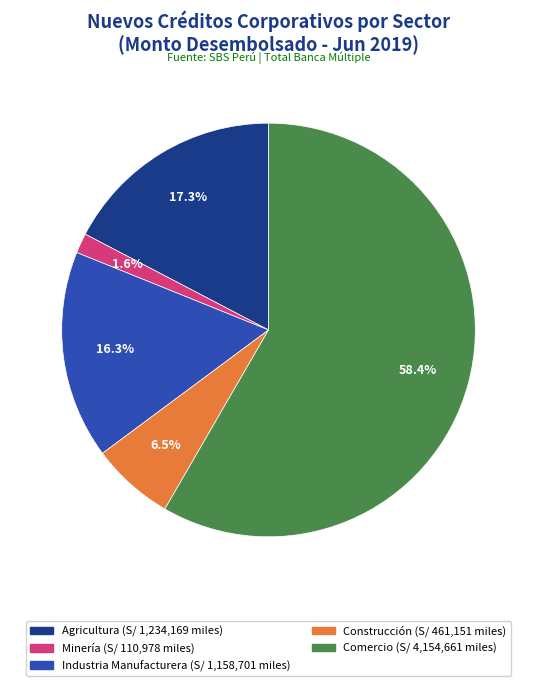

Which slice is the largest?

Comercio